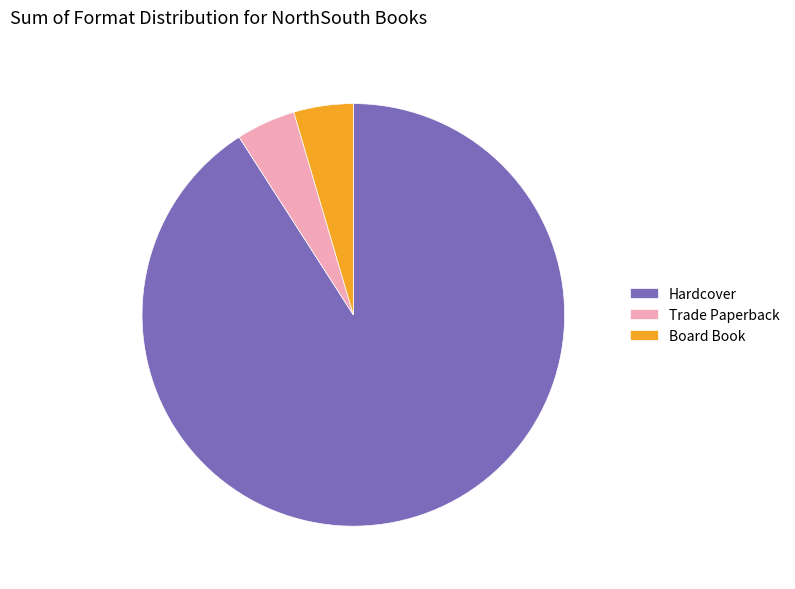

What is the ratio of the value at Hardcover to the value at Trade Paperback?

20.0